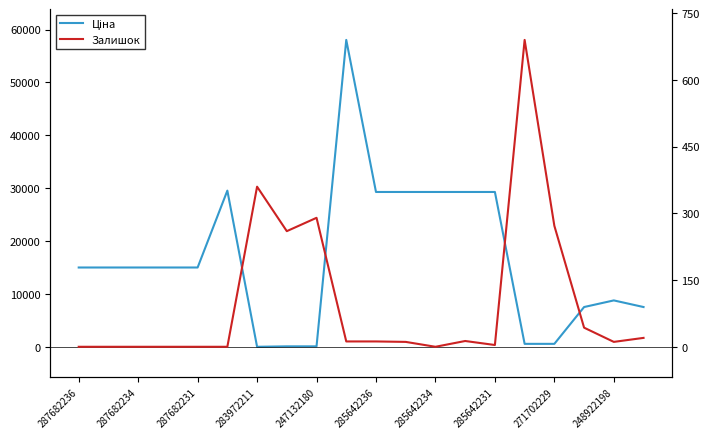

Is this an area chart (filled region under the line)?

No